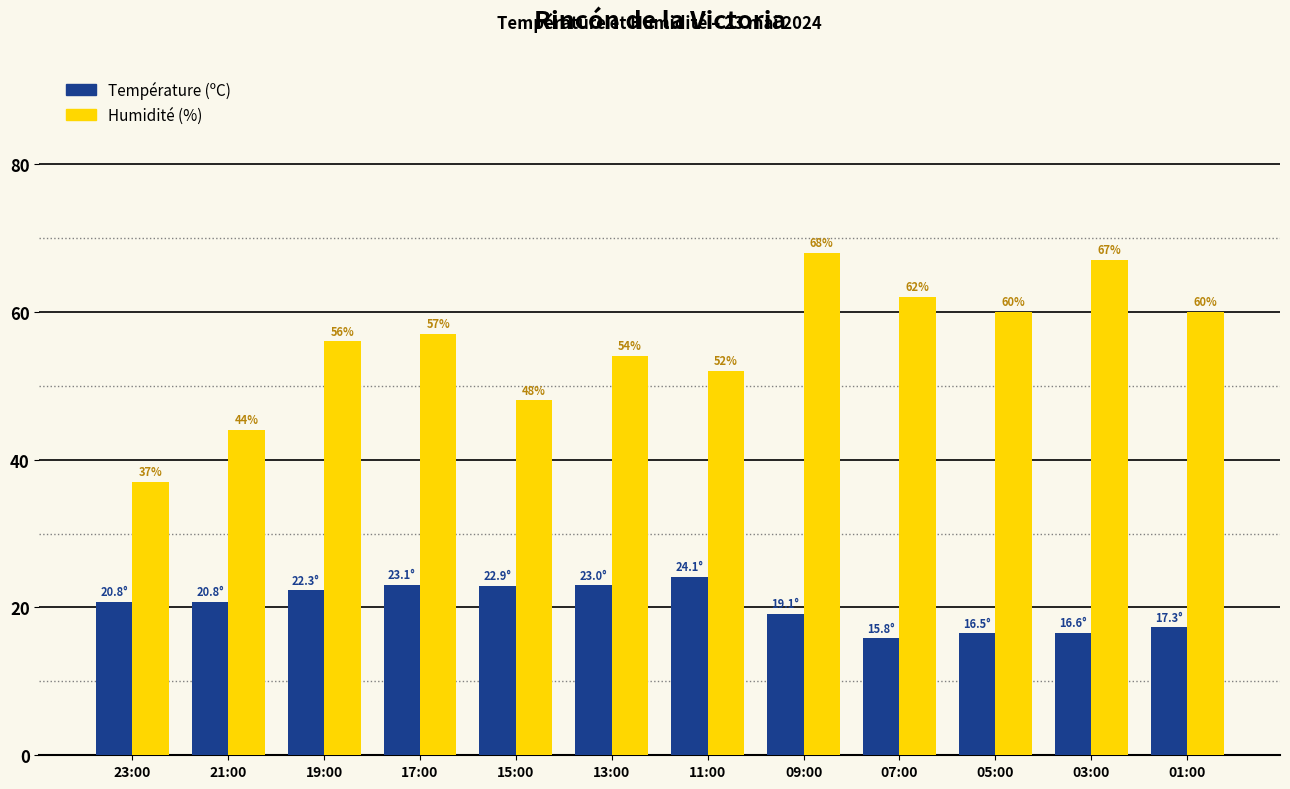

What is the total value across all series at 01:00?

77.3